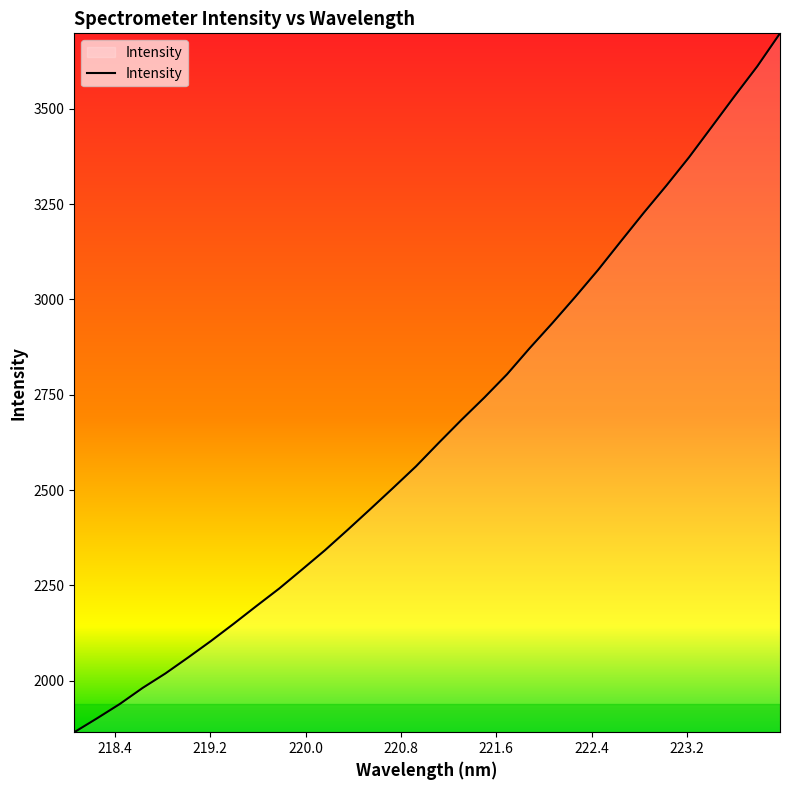

What is the minimum value shown in the chart?

1865.1